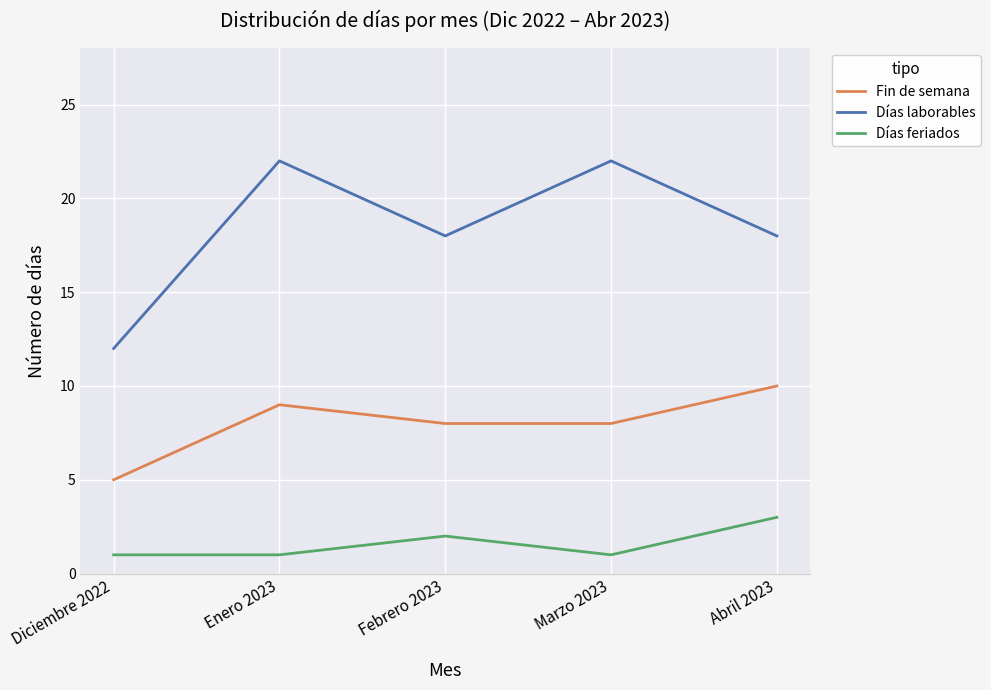

True or false: Fin de semana and Días feriados cross at least once.

False